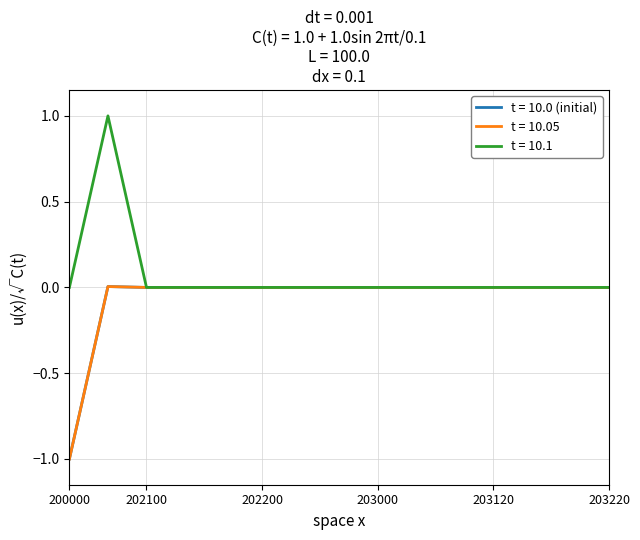

What is the minimum value for t = 10.0 (initial)?

-1.0